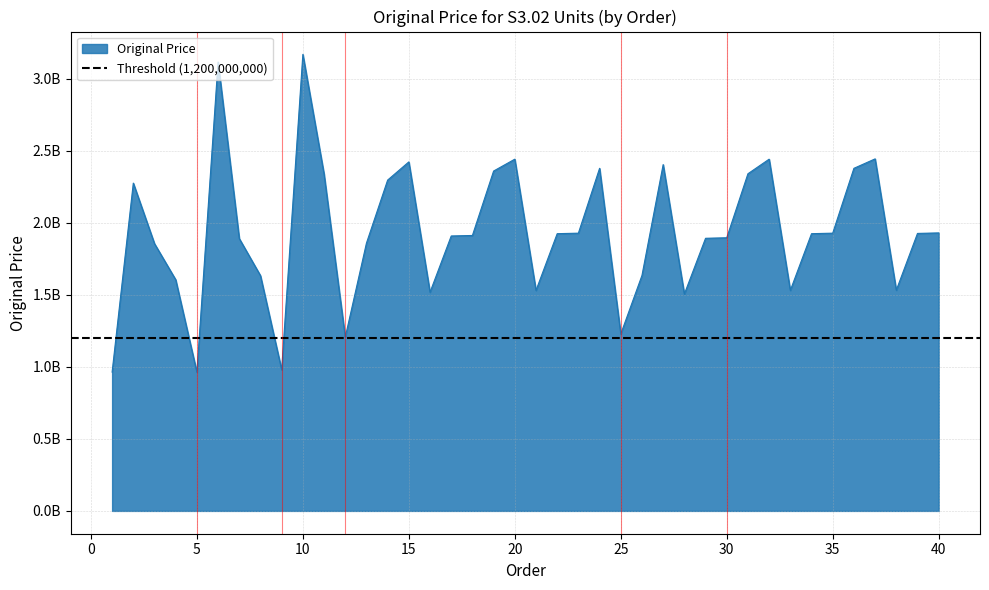

Does the chart have visible grid lines?

Yes